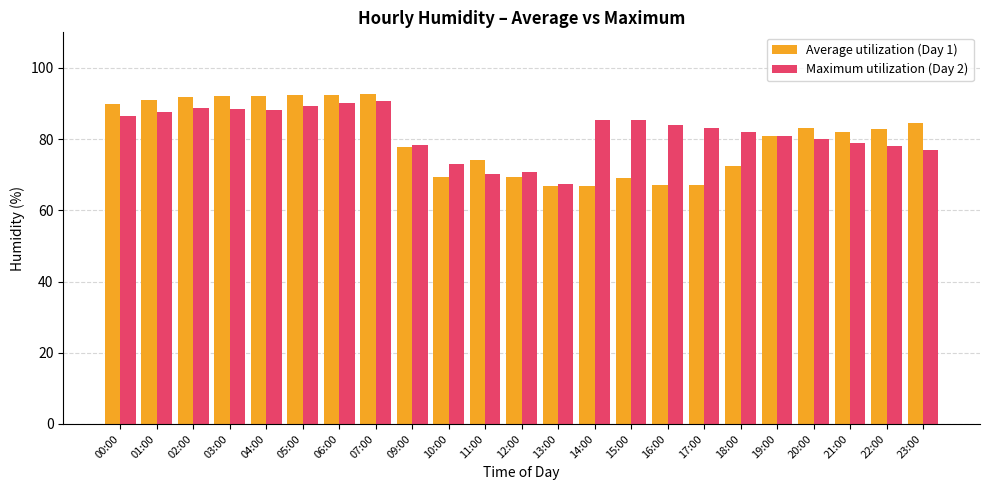

What is the label of the 9th bar from the right?

15:00